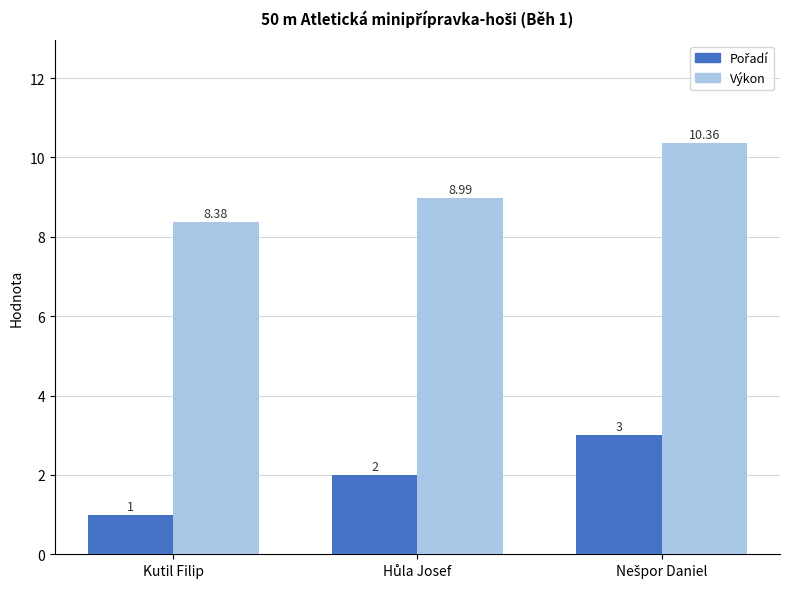

What is the label of the 3rd bar from the right?

Kutil Filip